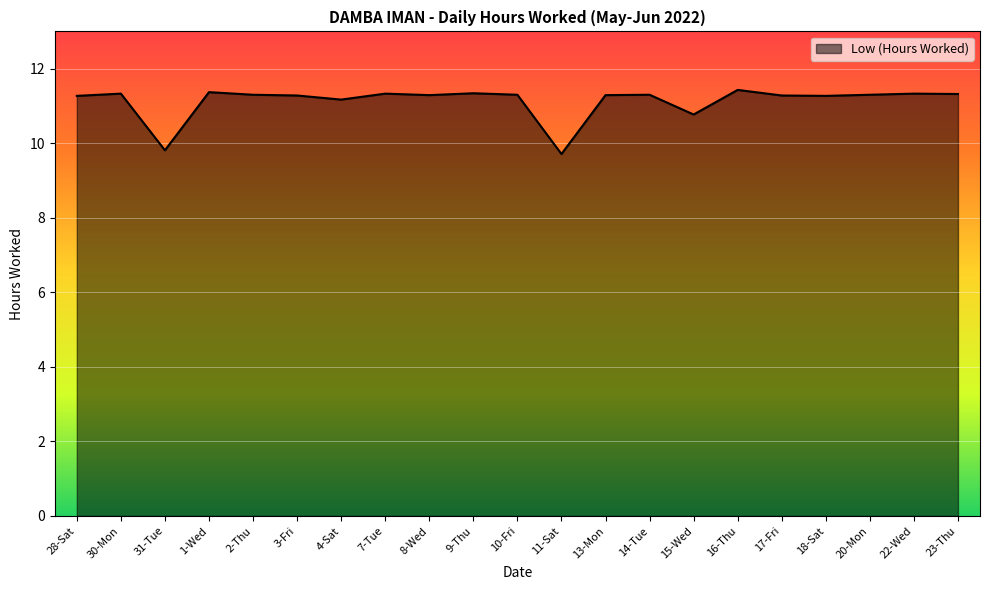

Is it true that the value at 20-Mon is 11.3?

True